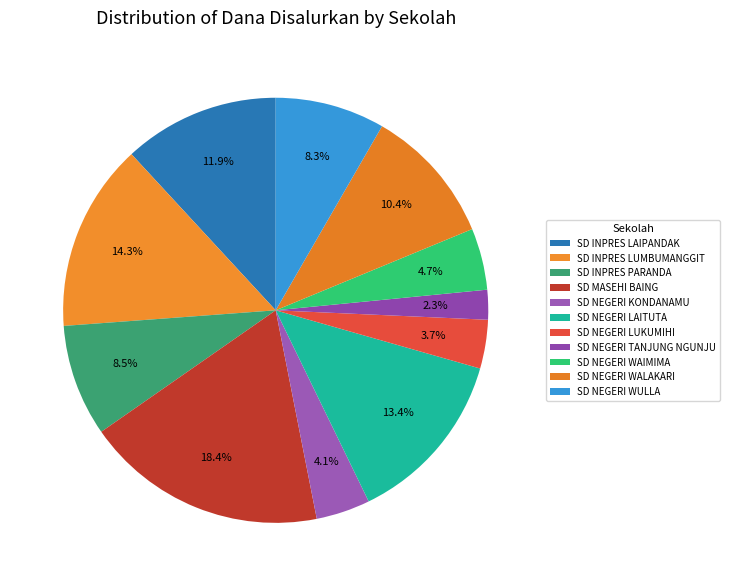

Is there a majority slice in this chart?

No